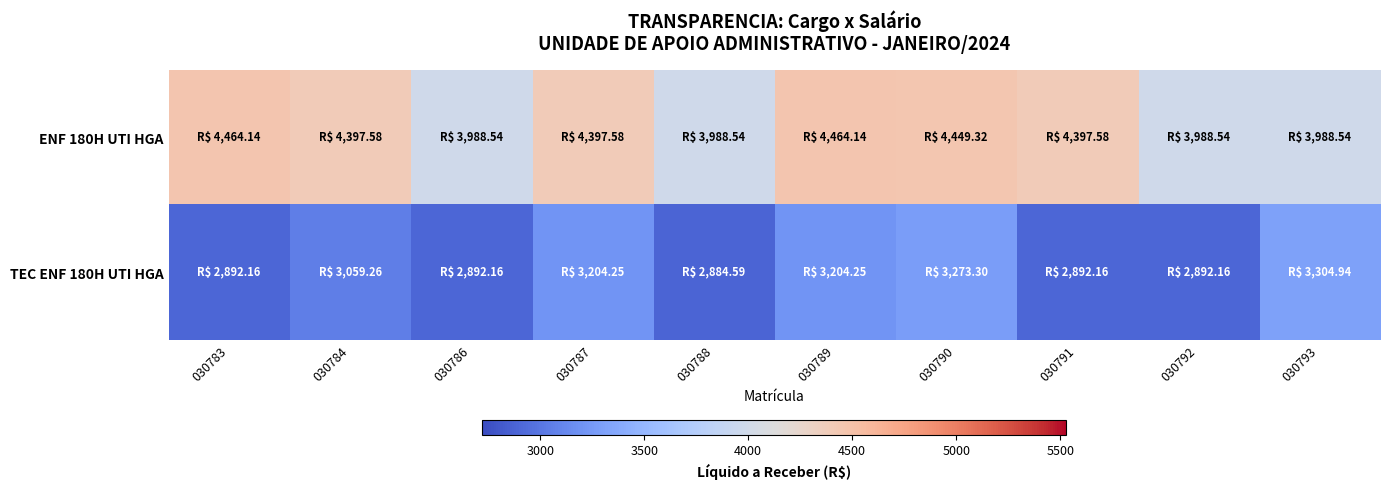

What is the lowest value of the ENF 180H UTI HGA series?

3988.5